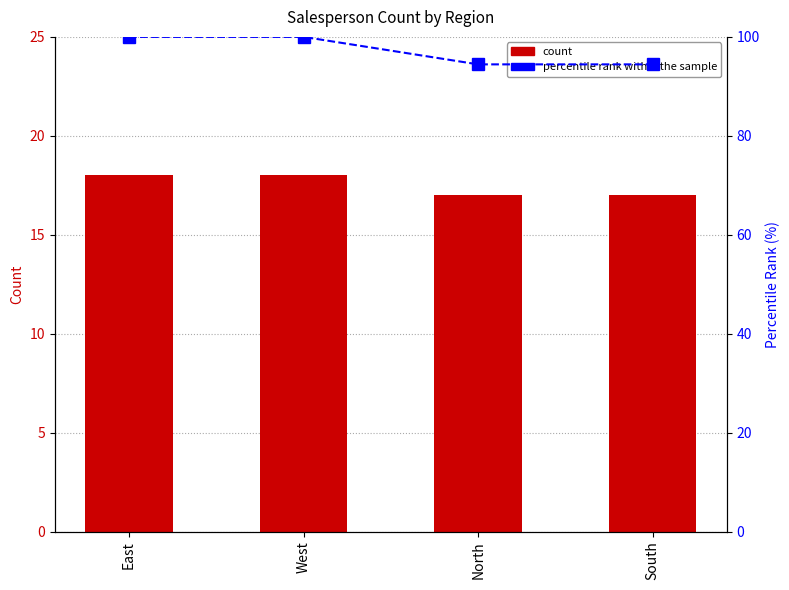

True or false: percentile rank within the sample has a value of 132.7 at West.

False